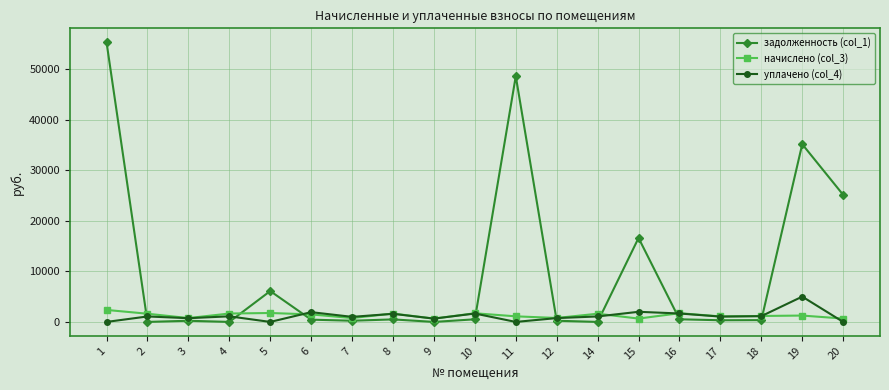

What is the sum of all задолженность (col_1) values?

190135.8